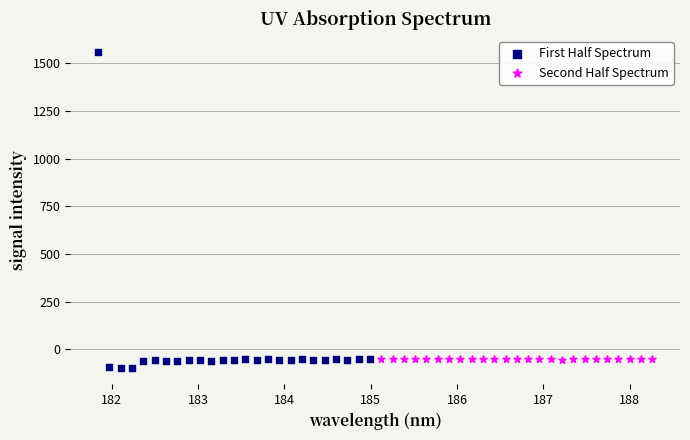

Which series reaches the minimum Y coordinate?

First Half Spectrum